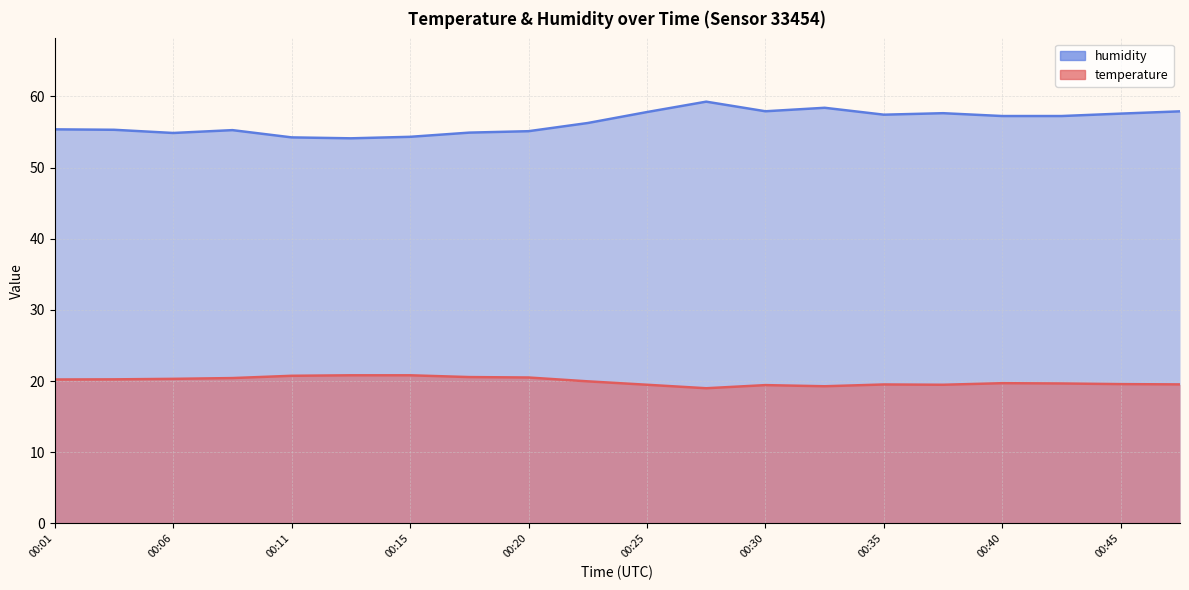

At which category does humidity reach its first local peak?

00:08